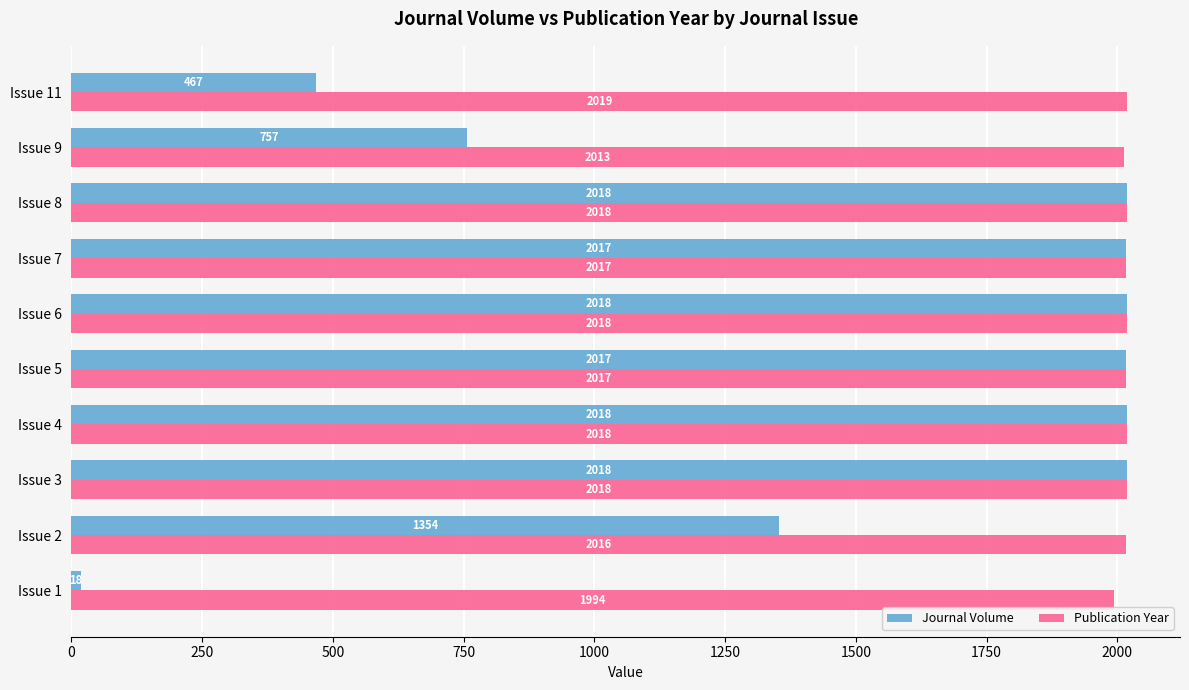

At which label is Publication Year closest to 2006?

Issue 9